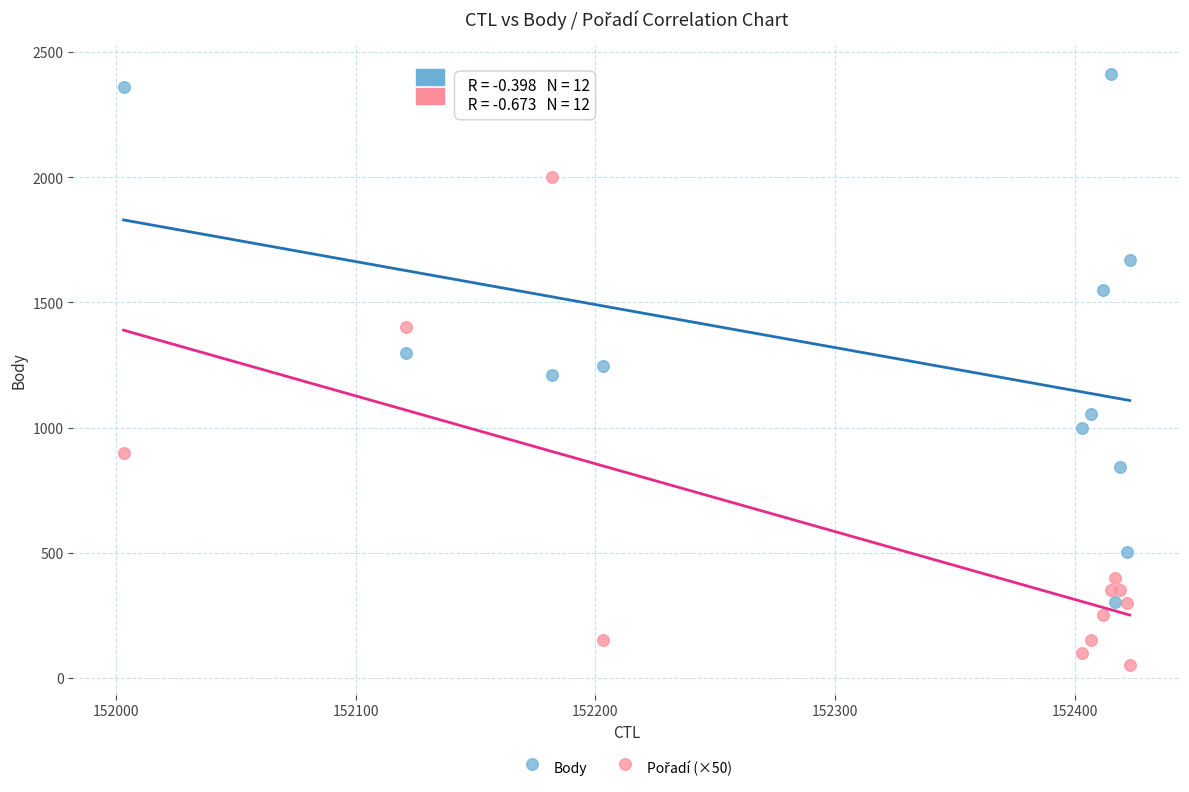

Which series contains the highest Y value?

Body